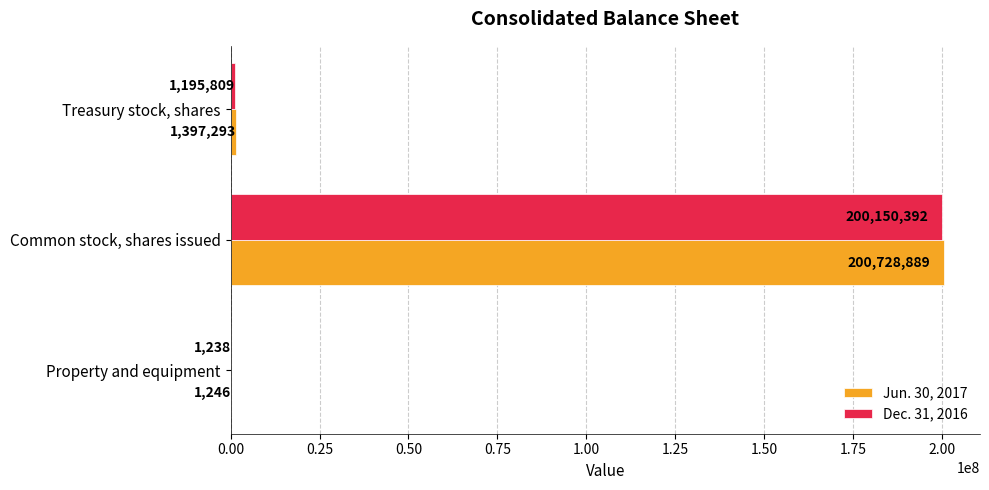

At which label is Dec. 31, 2016 closest to 100075815?

Treasury stock, shares